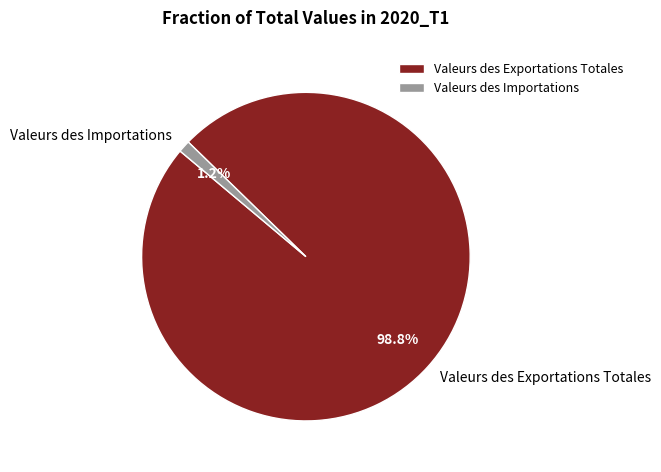

To the nearest percent, what percentage of the pie is Valeurs des Exportations Totales?

99%